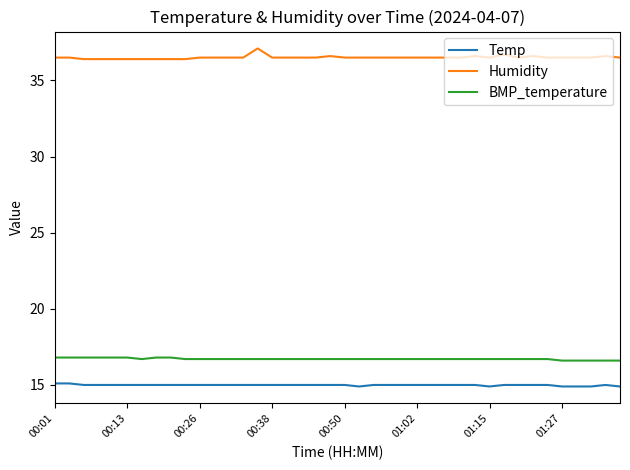

Which series has the largest total across all categories?

Humidity